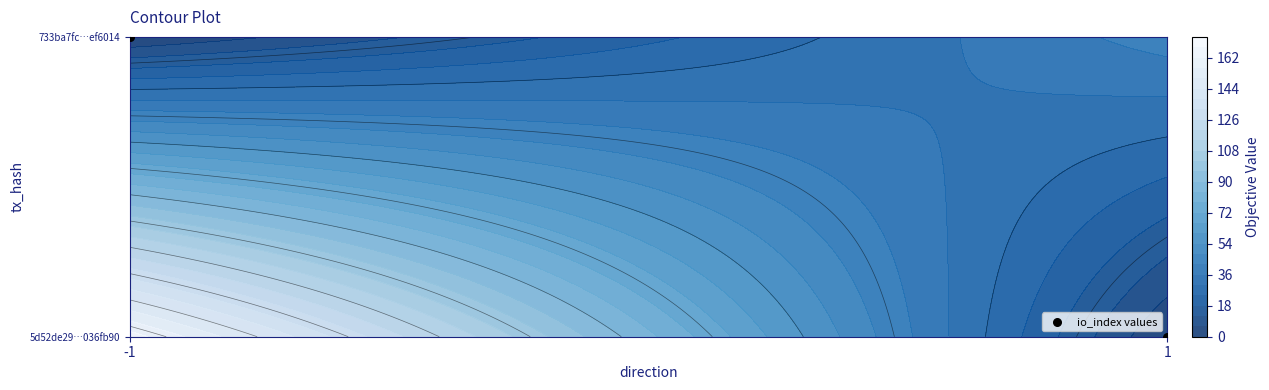

Which category has the lowest value across all series?

1